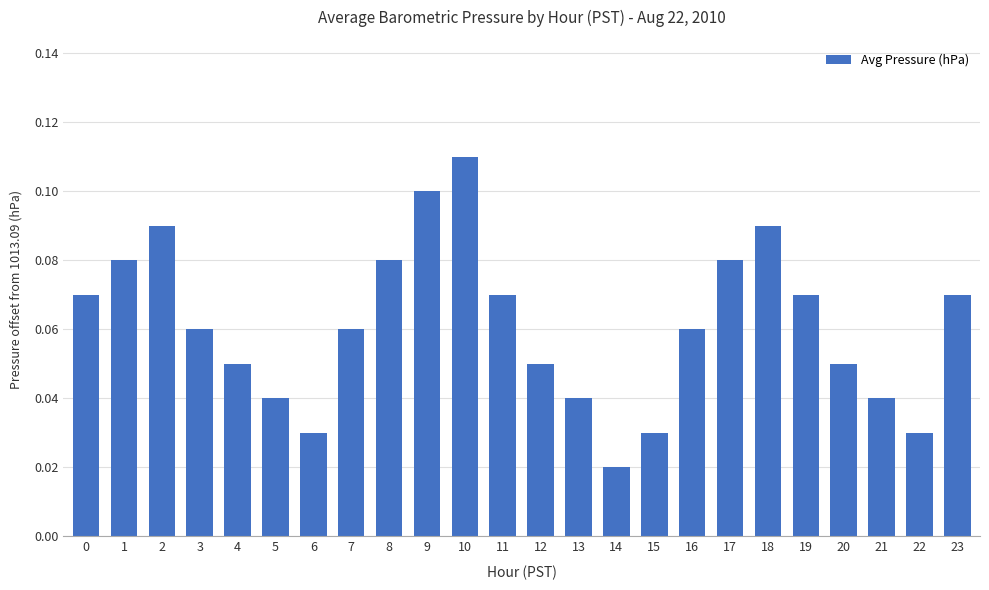

The chart shows a value of 0.0 at 0. True or false?

False